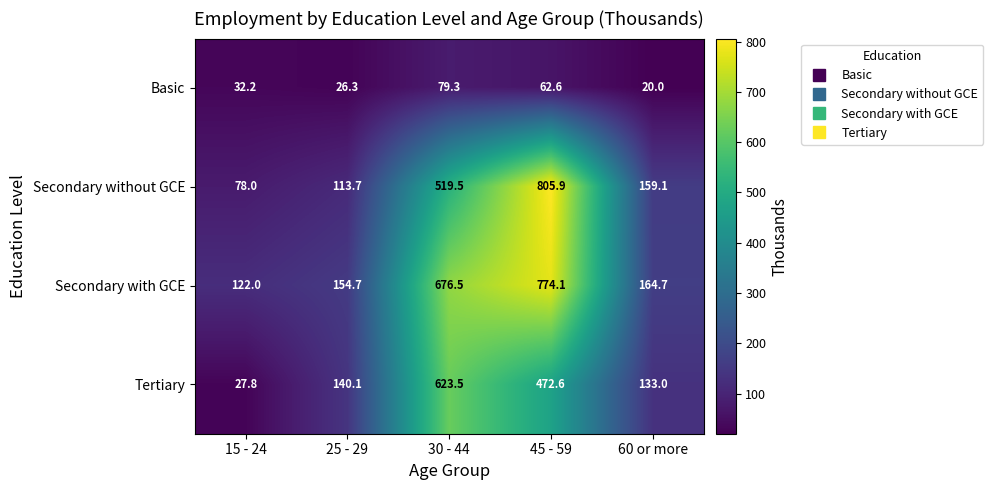

Which series has the widest spread of values?

Secondary without GCE